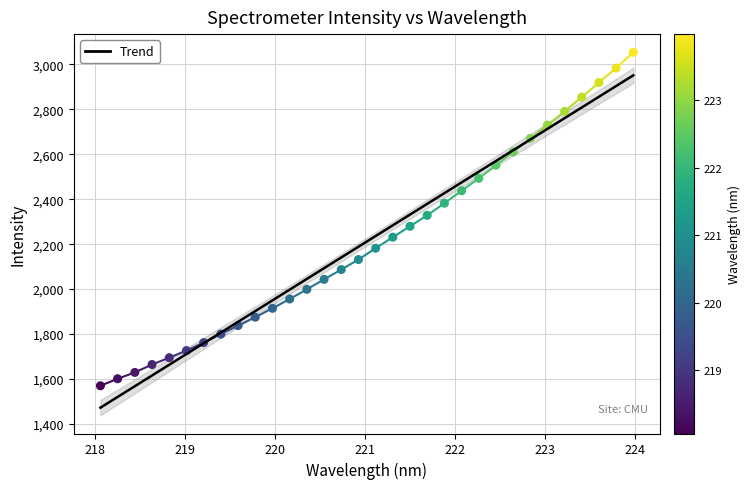

Between 218.442 and 222.263, which is larger?

222.263